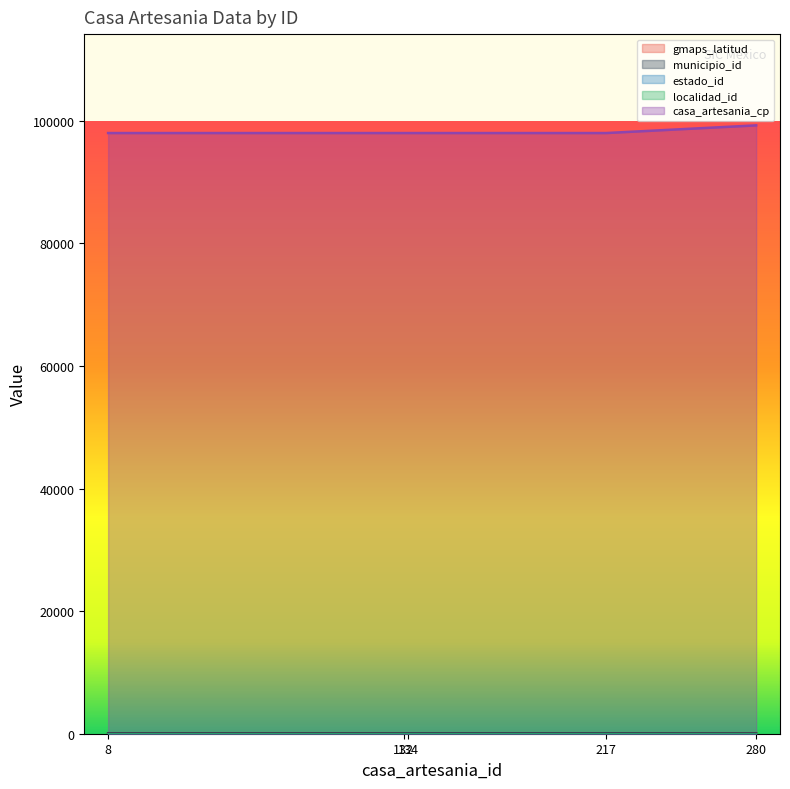

List the labels in order of gmaps_latitud value, largest first.

280, 8, 132, 217, 134